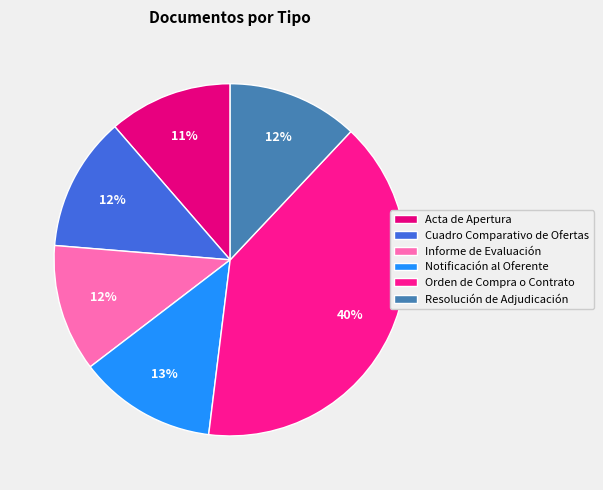

How many segments does this pie chart have?

6